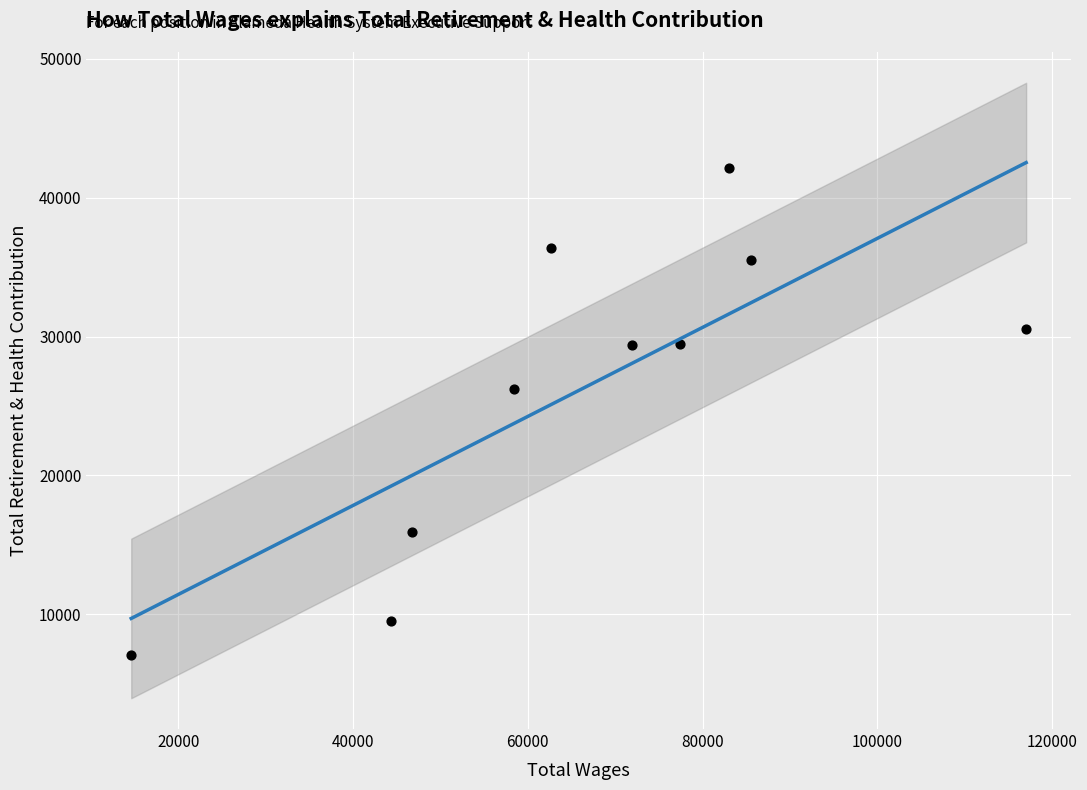

What Y value in the scatter plot is closest to 24610?

26240.7